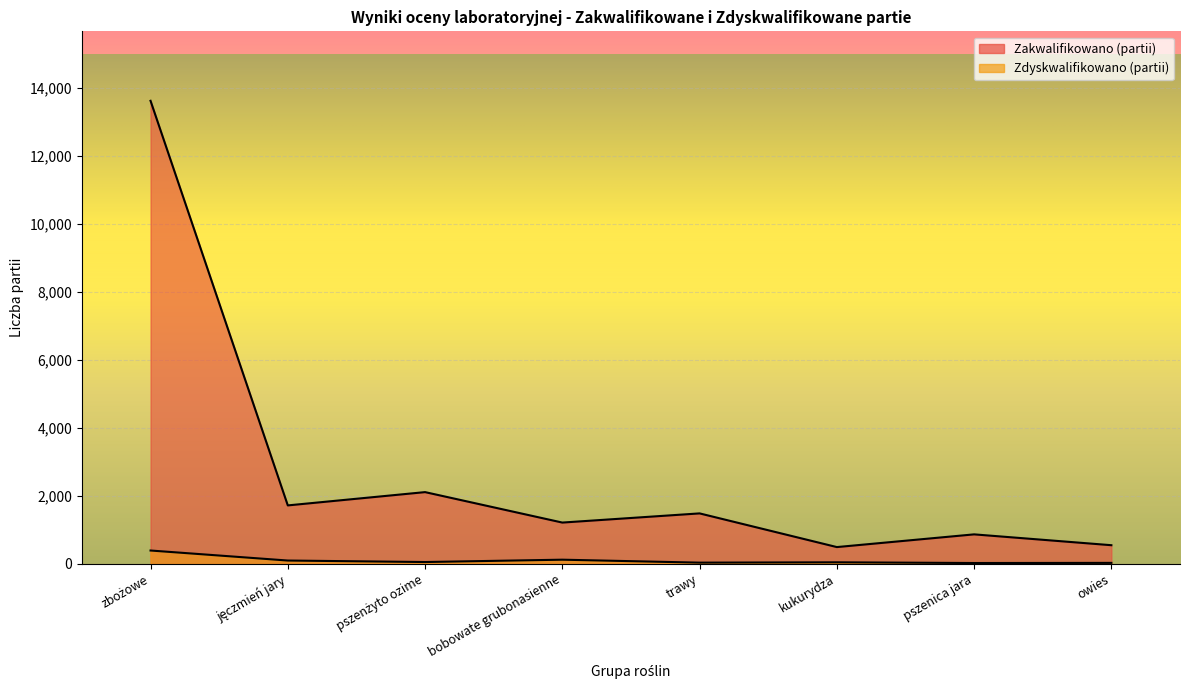

At which label is Zdyskwalifikowano (partii) closest to 210?

bobowate grubonasienne